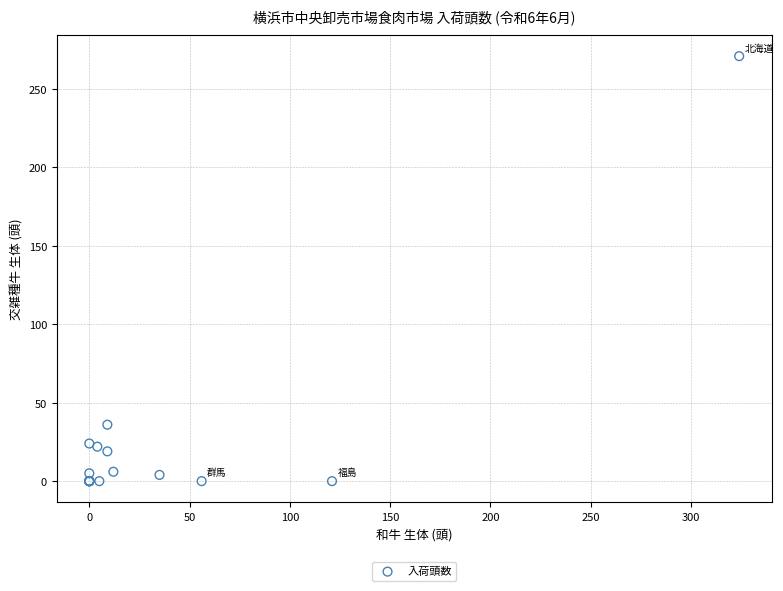

What Y value in the scatter plot is closest to 135?

36